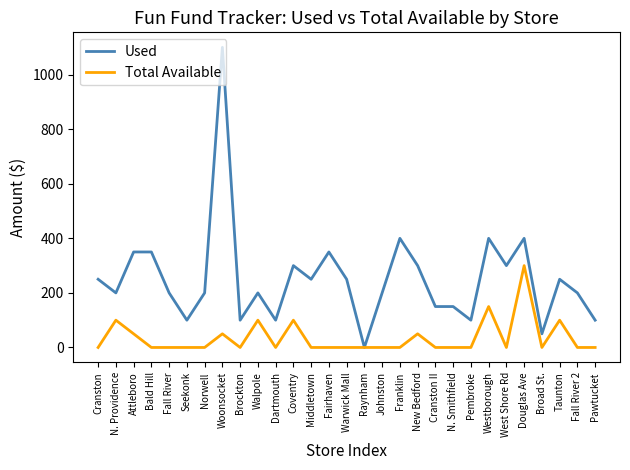

What is the difference between the second highest and second lowest values in the Total Available series?

150